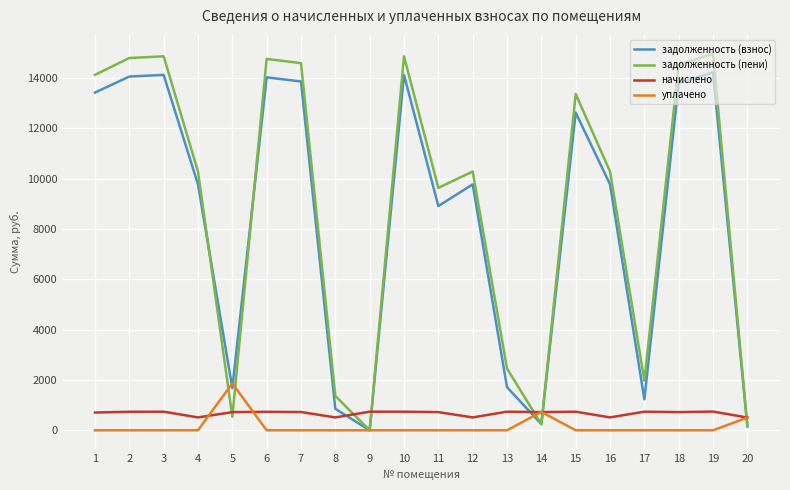

The value of уплачено at 2 is 753.7. True or false?

False